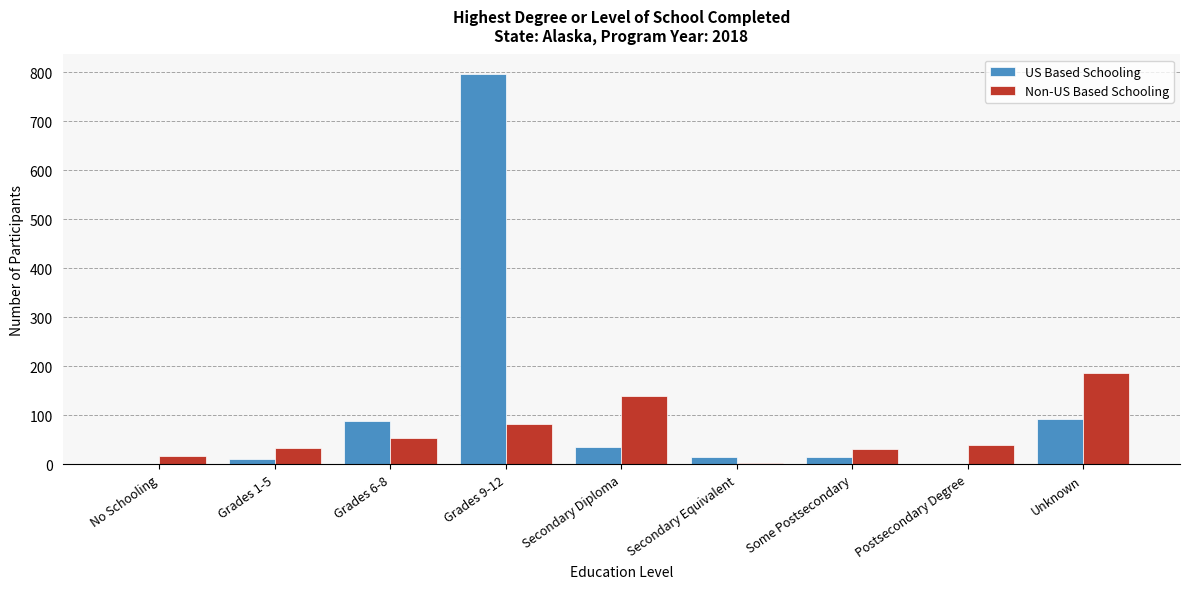

What is the sum of all Non-US Based Schooling values?

588